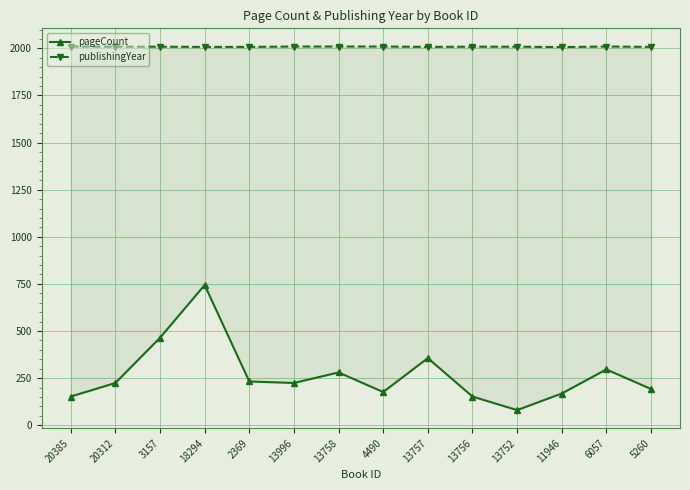

How many data points in publishingYear are above 2009?

5